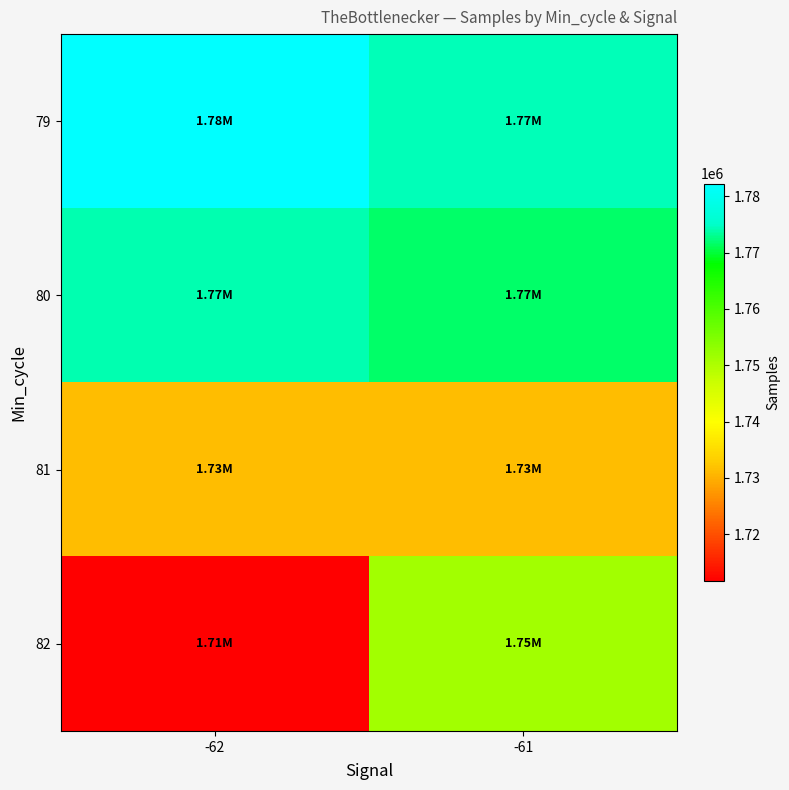

Which series has the largest range (max minus min)?

82